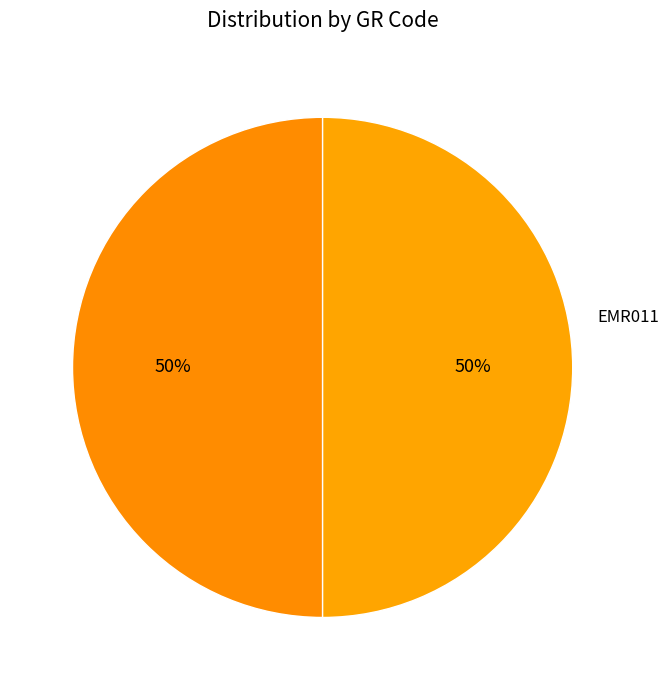

The EMR011 slice represents 56% of the pie. True or false?

False